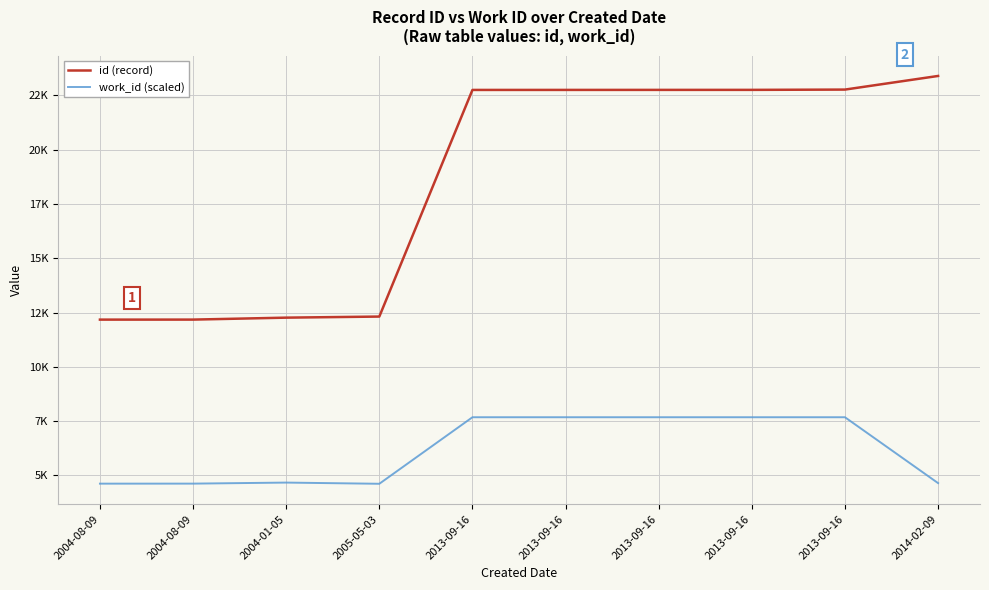

What are all the series names shown in the legend?

id (record), work_id (scaled)